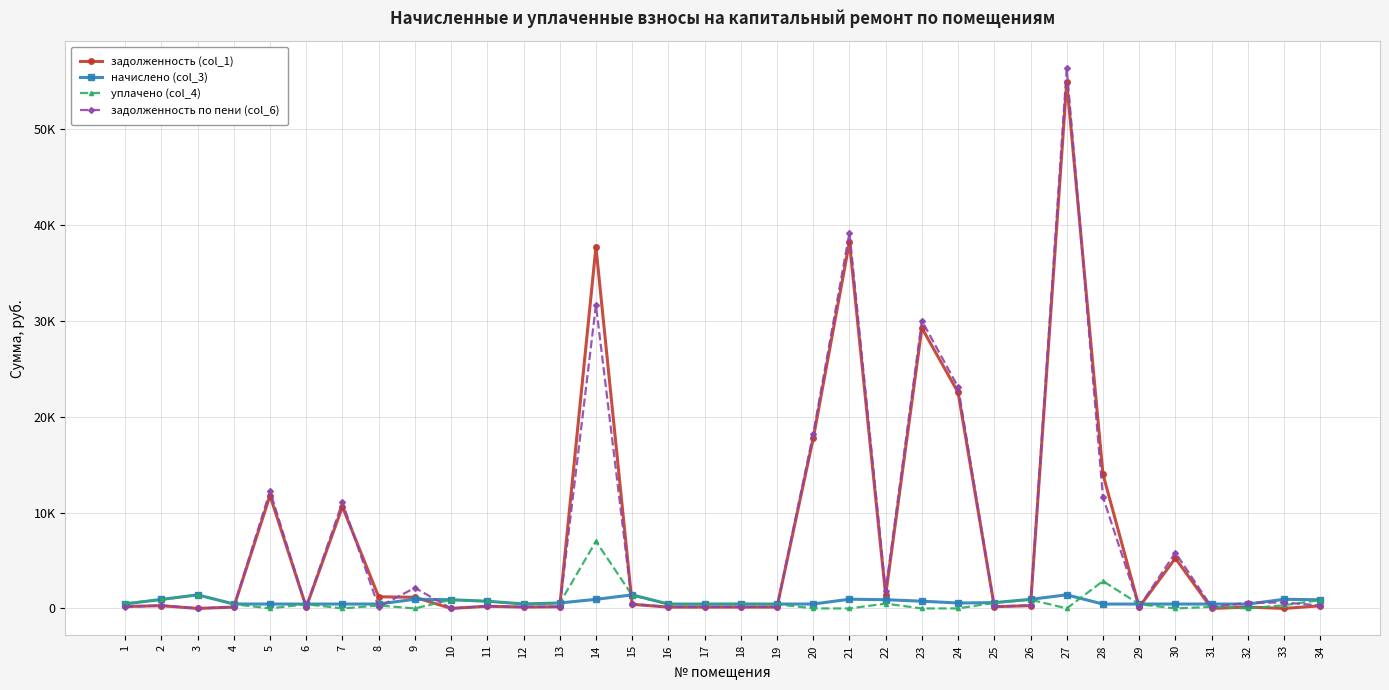

What is the difference between the highest and lowest values at 2?

654.3